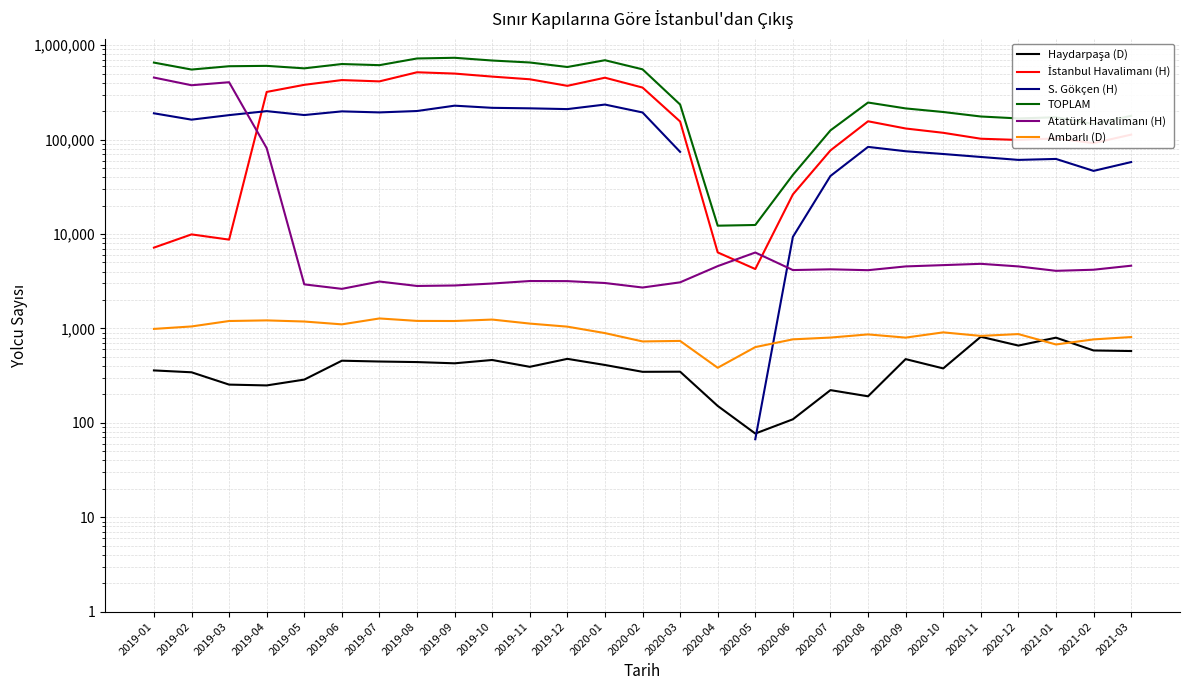

What is the label of the 14th point from the left?

2020-02